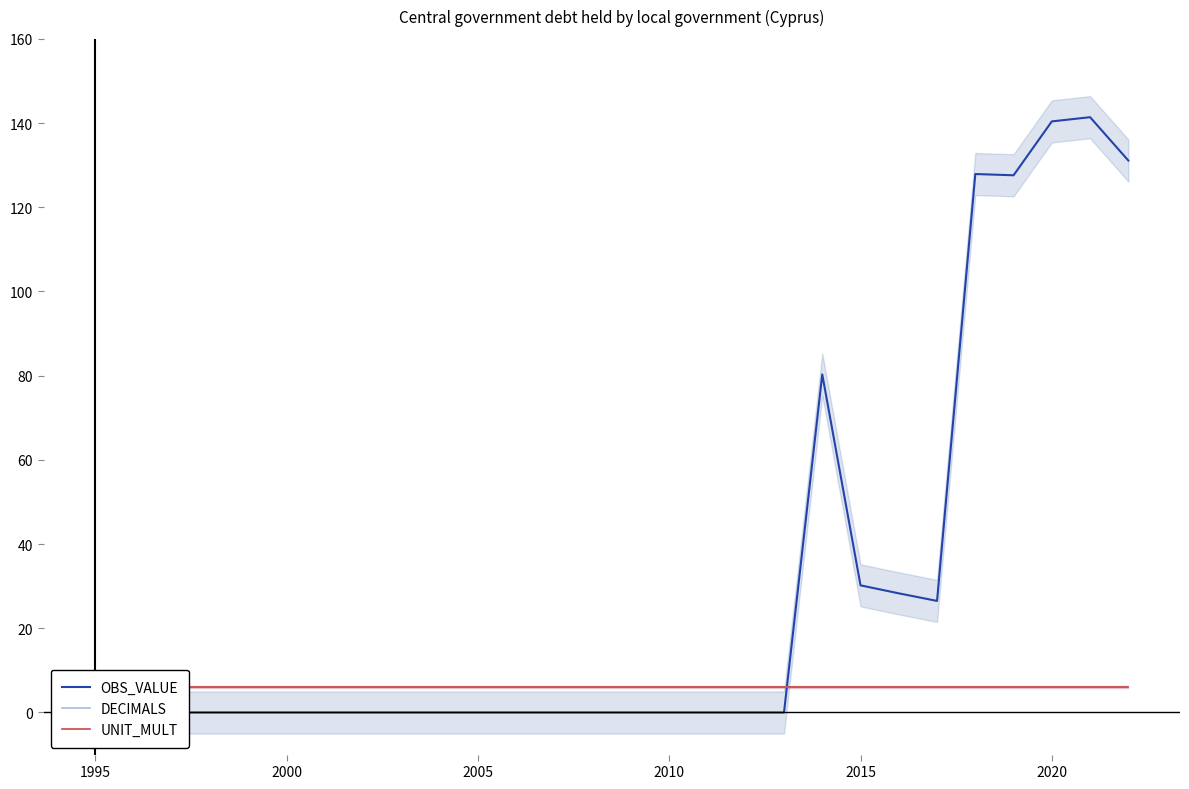

How many lines are shown in the chart?

3